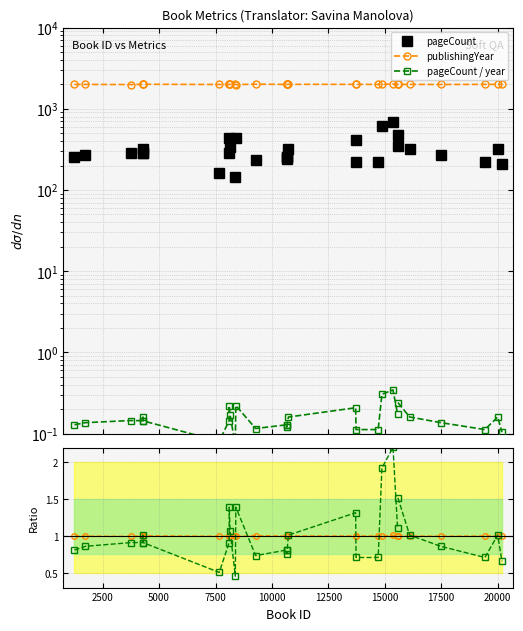

Does the chart display data point markers on the line(s)?

Yes